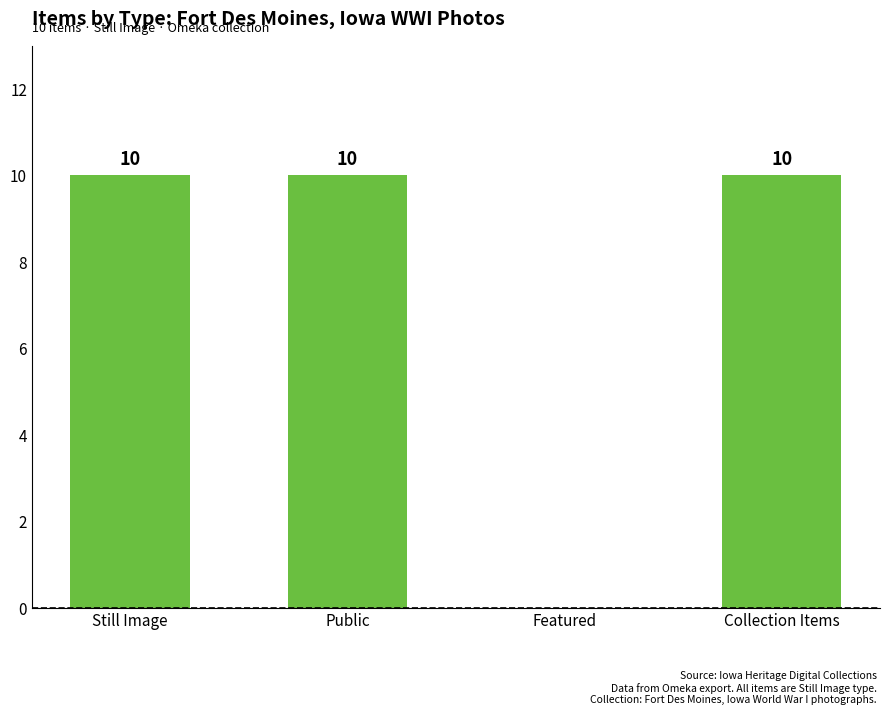

True or false: the data shows 6 at Still Image.

False